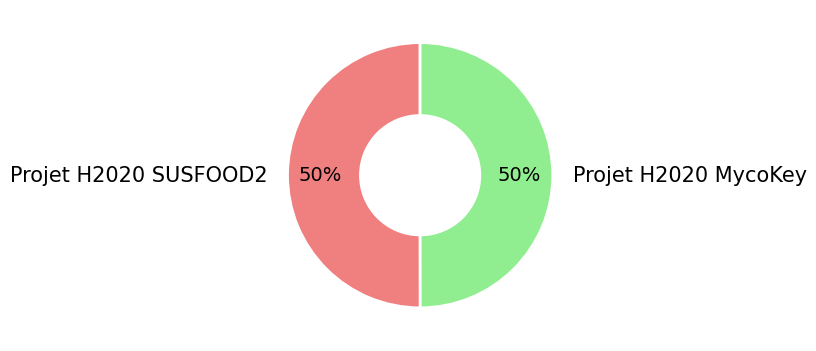

The Projet H2020 MycoKey slice represents 40% of the pie. True or false?

False